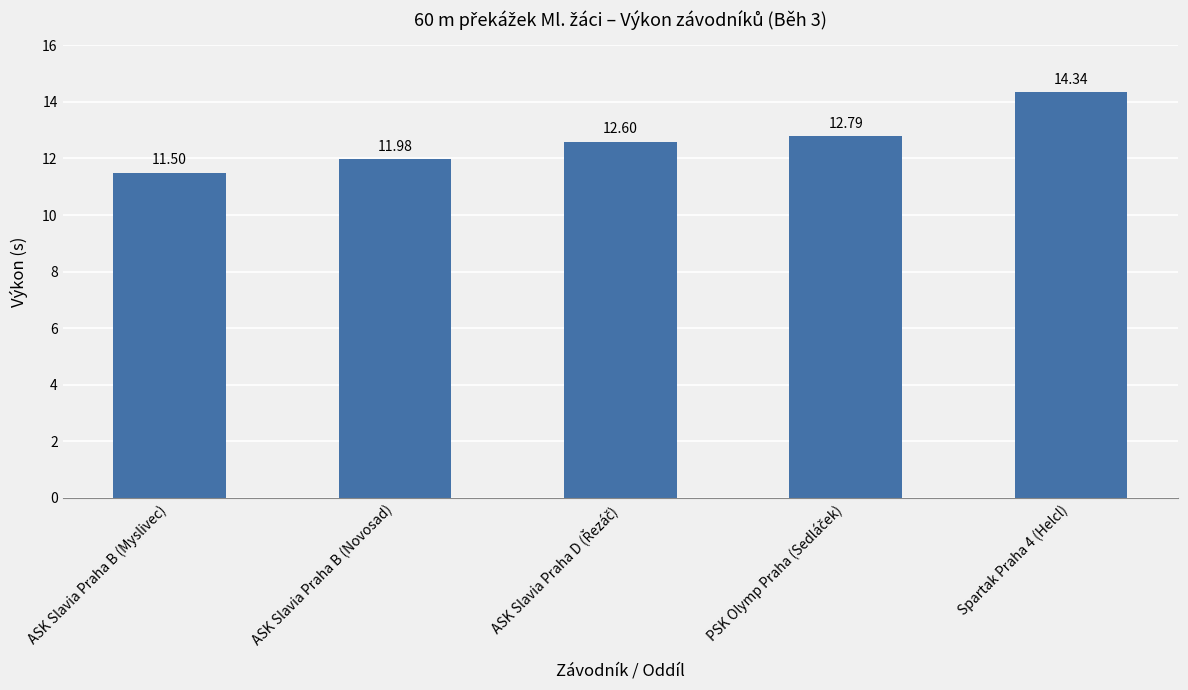

What is the approximate value at ASK Slavia Praha B (Myslivec)?

11.5